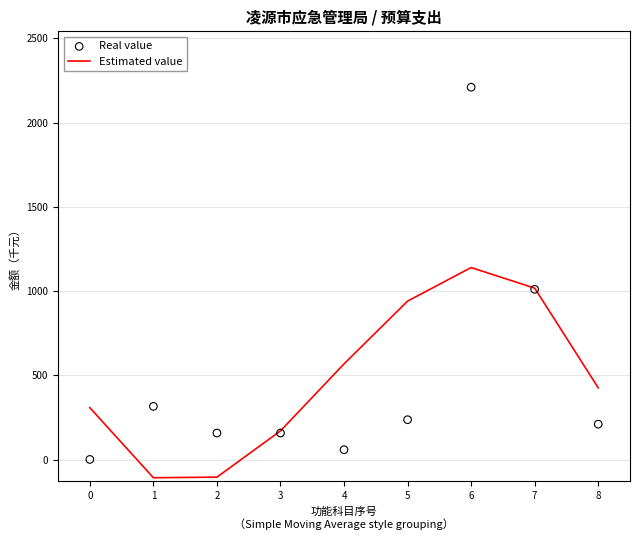

What are all the series names shown in the legend?

Estimated value, Real value